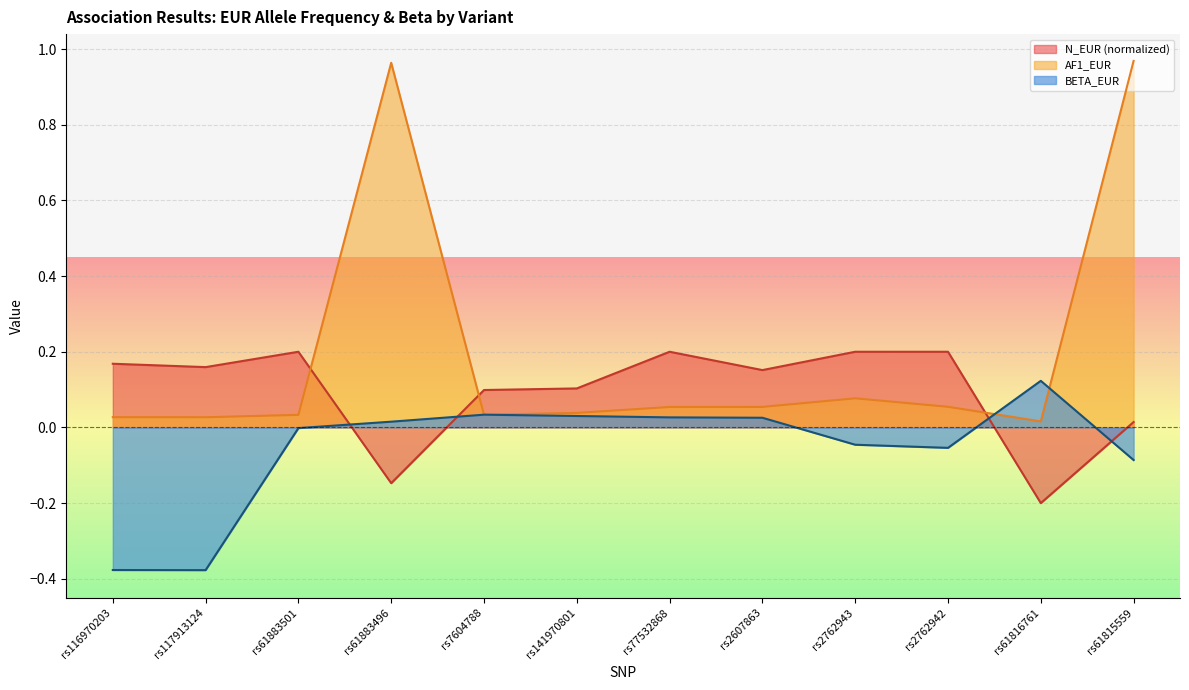

The BETA_EUR series shows 0.0 at rs77532868. True or false?

False